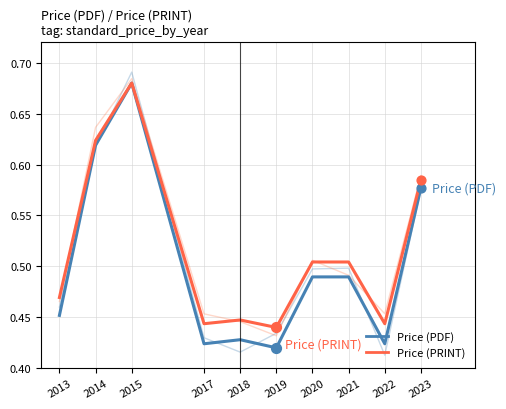

At how many categories does at least one series exceed 0?

10